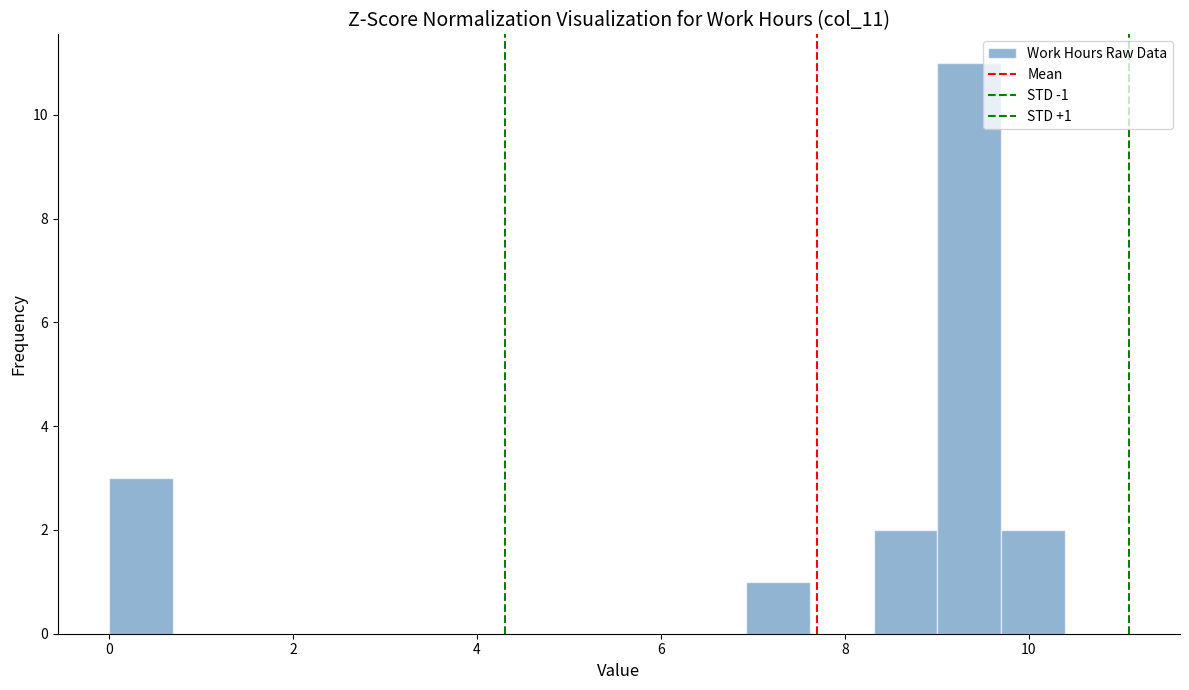

Read against the x-axis, roughly where is the centre of the tallest bar?

9.4